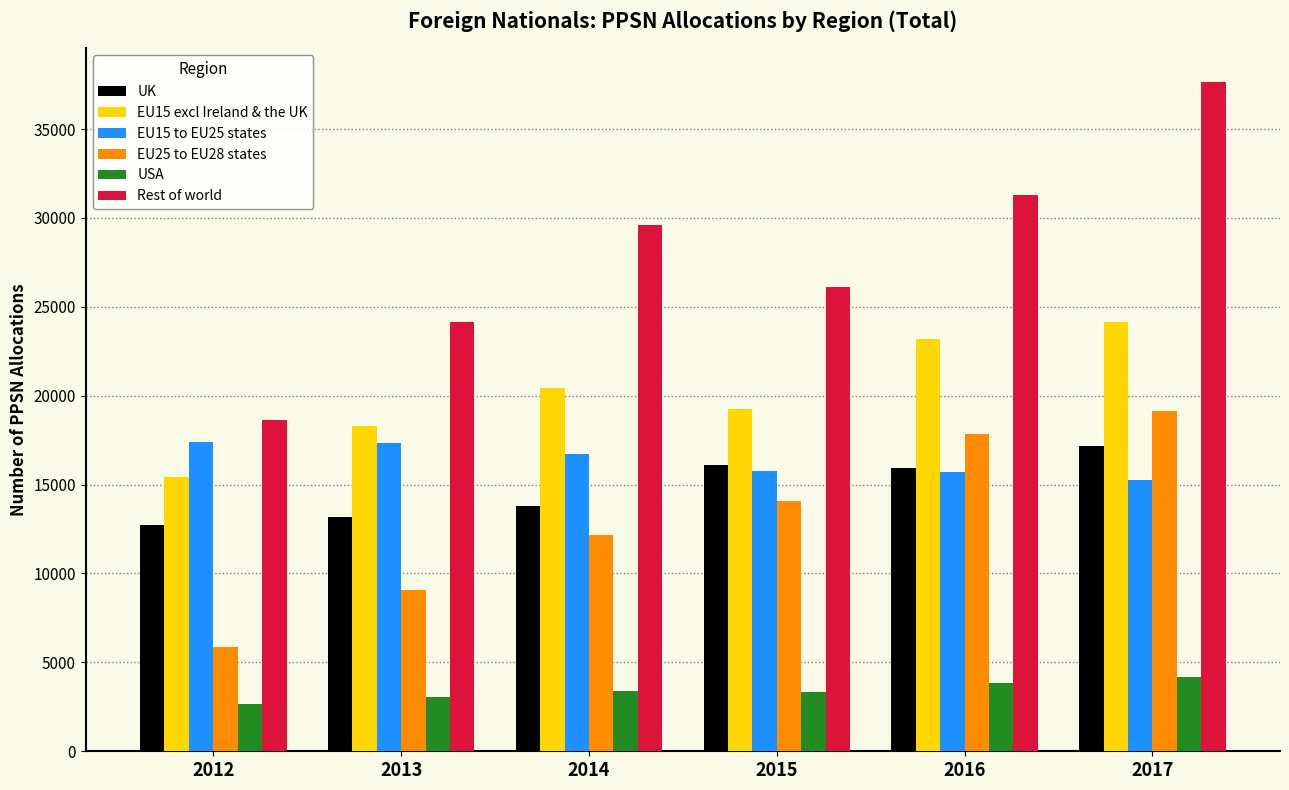

At which category is the sum across all series the highest?

2017